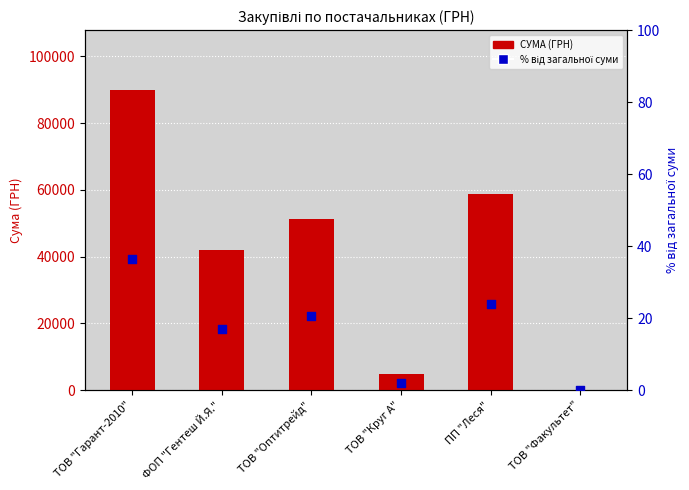

Is the value of % від загальної суми at ТОВ "Гарант-2010" greater than the value of СУМА (ГРН) at ТОВ "Оптитрейд"?

No